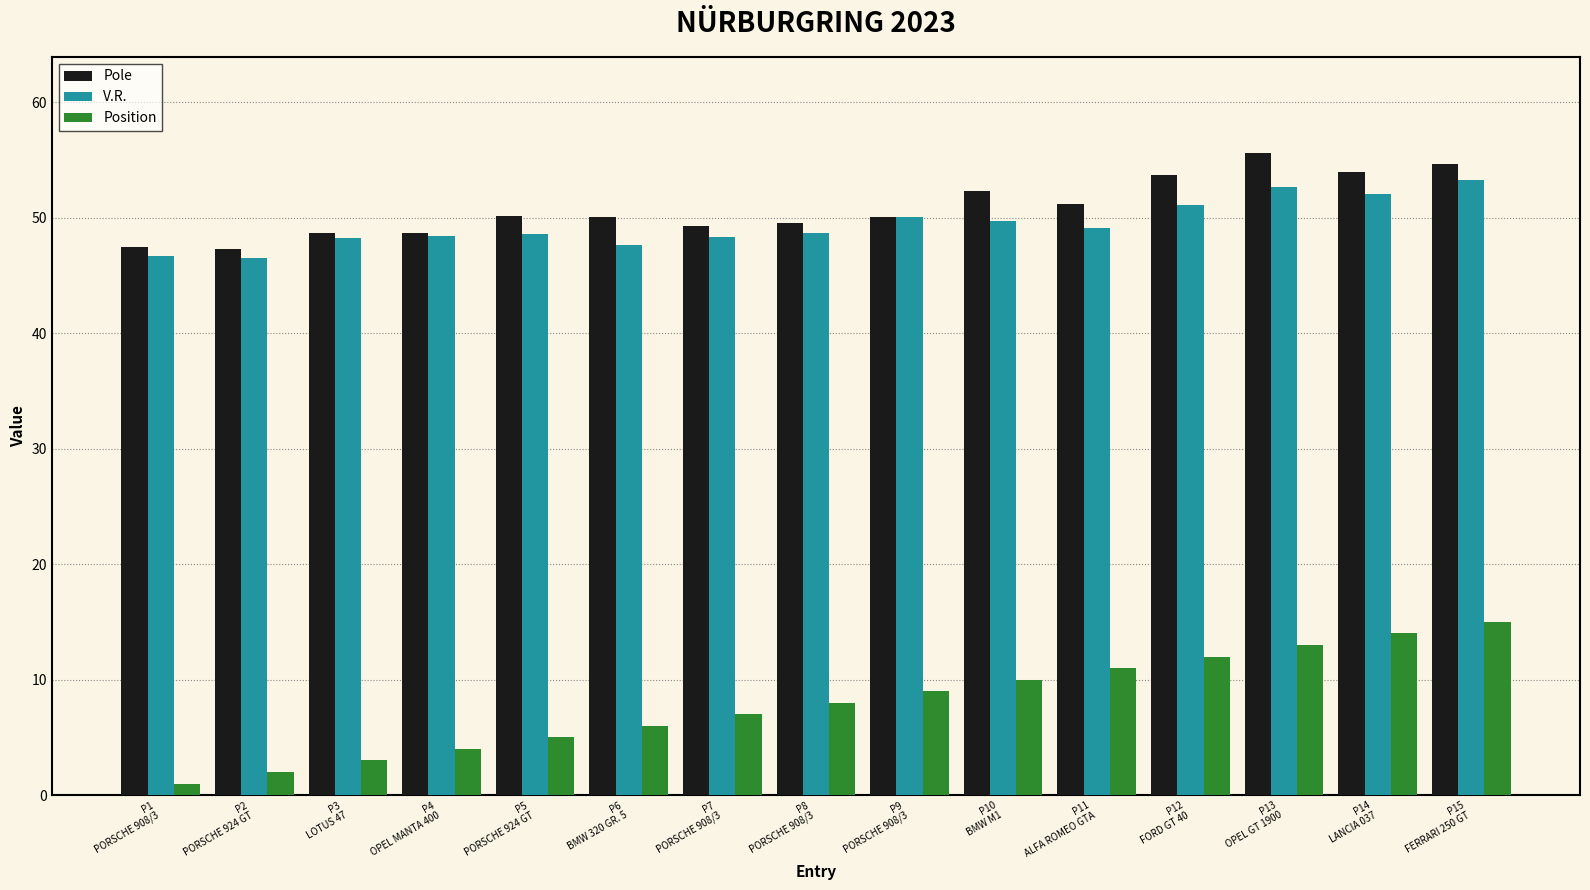

The value of Pole at P5
PORSCHE 924 GT is 50.2. True or false?

True